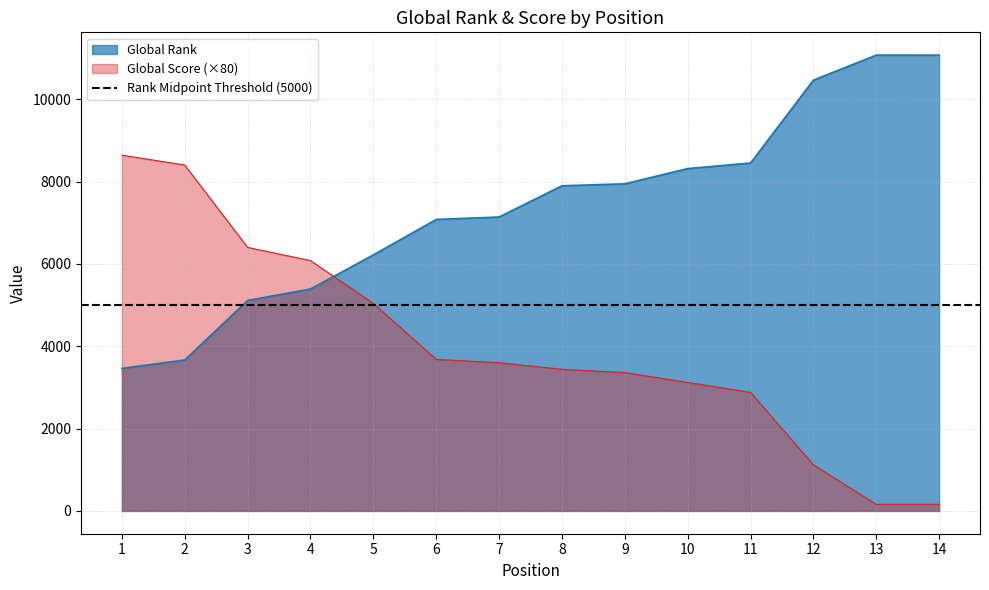

True or false: Global Score and Global Rank intersect in this chart.

True